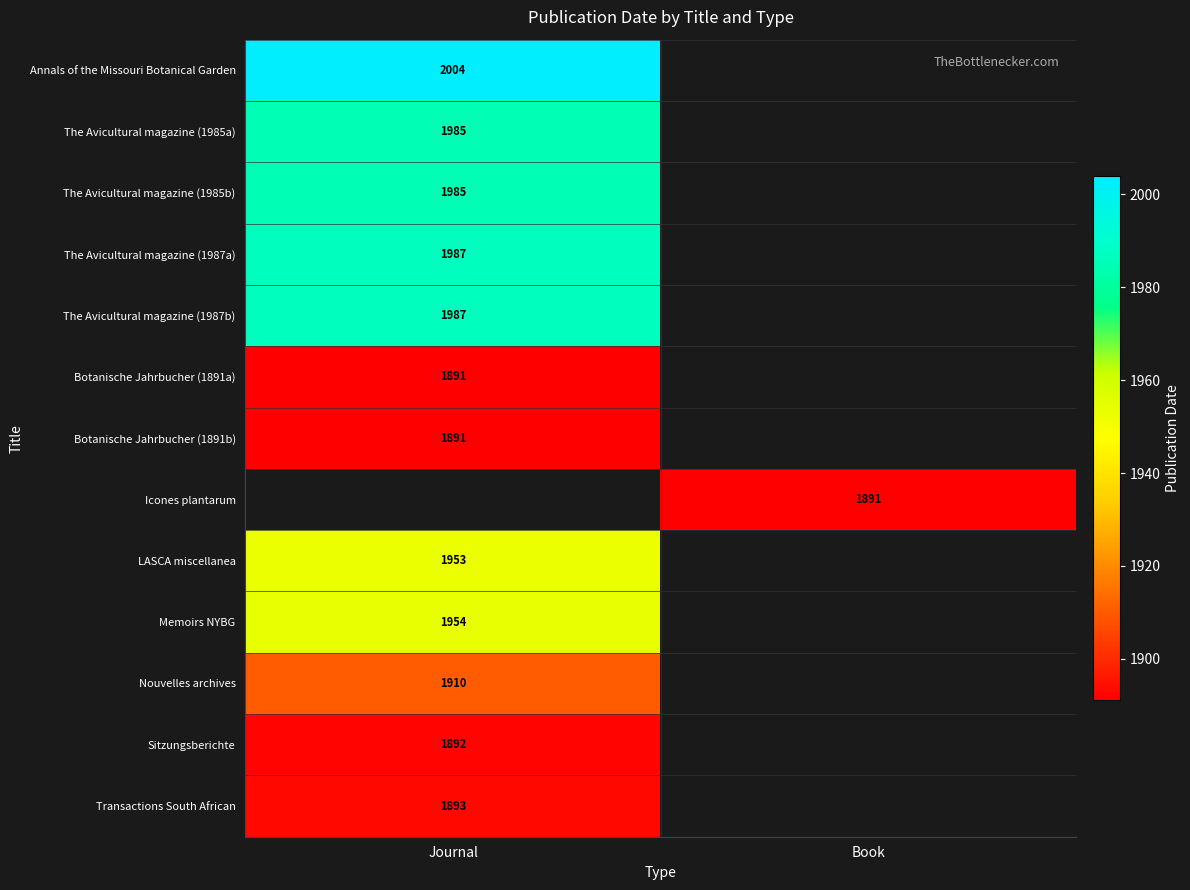

Between Book and Journal, which is larger?

Journal